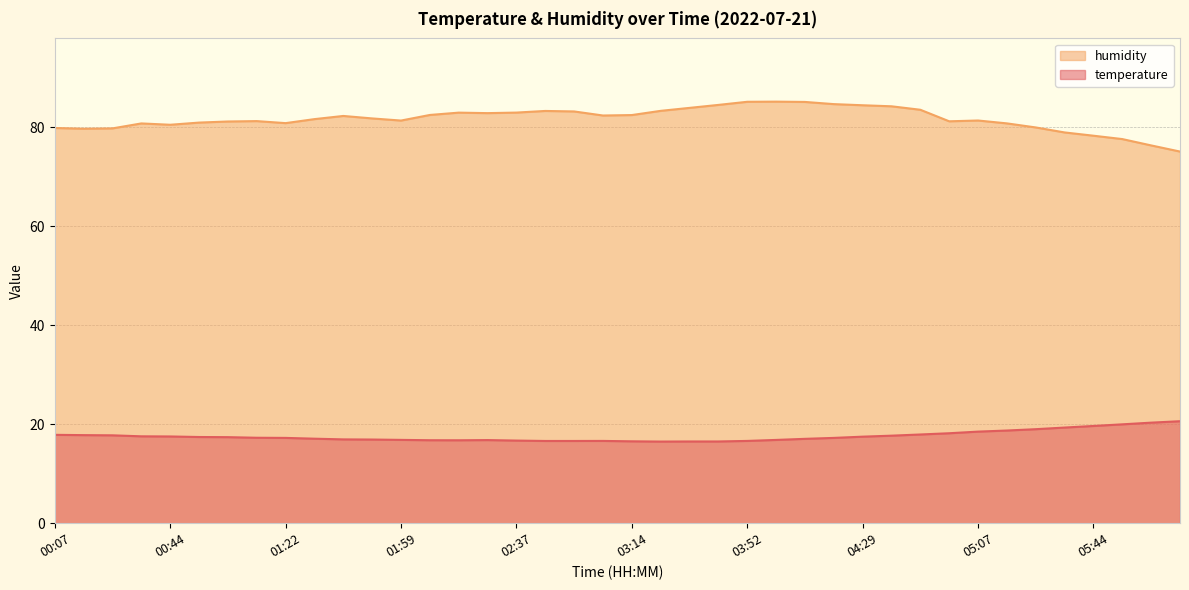

The temperature series shows 25.5 at 02:37. True or false?

False